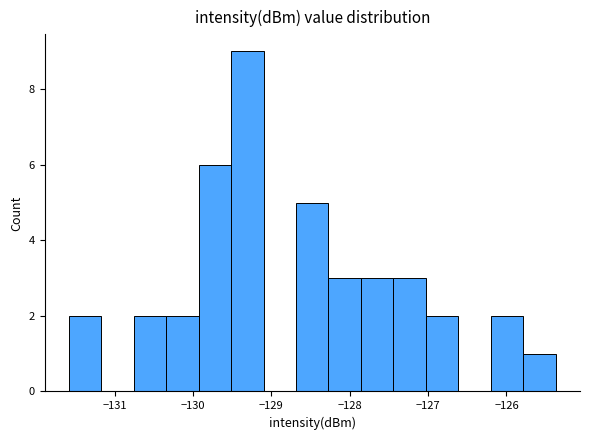

Reading left to right, list every bar in this chart as the range it spans on the x-axis followed by its height. Neither the bar edges nor the heights are printed on the chart, so give them approximately, as read against the axes.

-131.6 to -131.2: 2
-131.2 to -130.8: 0
-130.8 to -130.3: 2
-130.3 to -129.9: 2
-129.9 to -129.5: 6
-129.5 to -129.1: 9
-129.1 to -128.7: 0
-128.7 to -128.3: 5
-128.3 to -127.9: 3
-127.9 to -127.4: 3
-127.4 to -127.0: 3
-127.0 to -126.6: 2
-126.6 to -126.2: 0
-126.2 to -125.8: 2
-125.8 to -125.4: 1